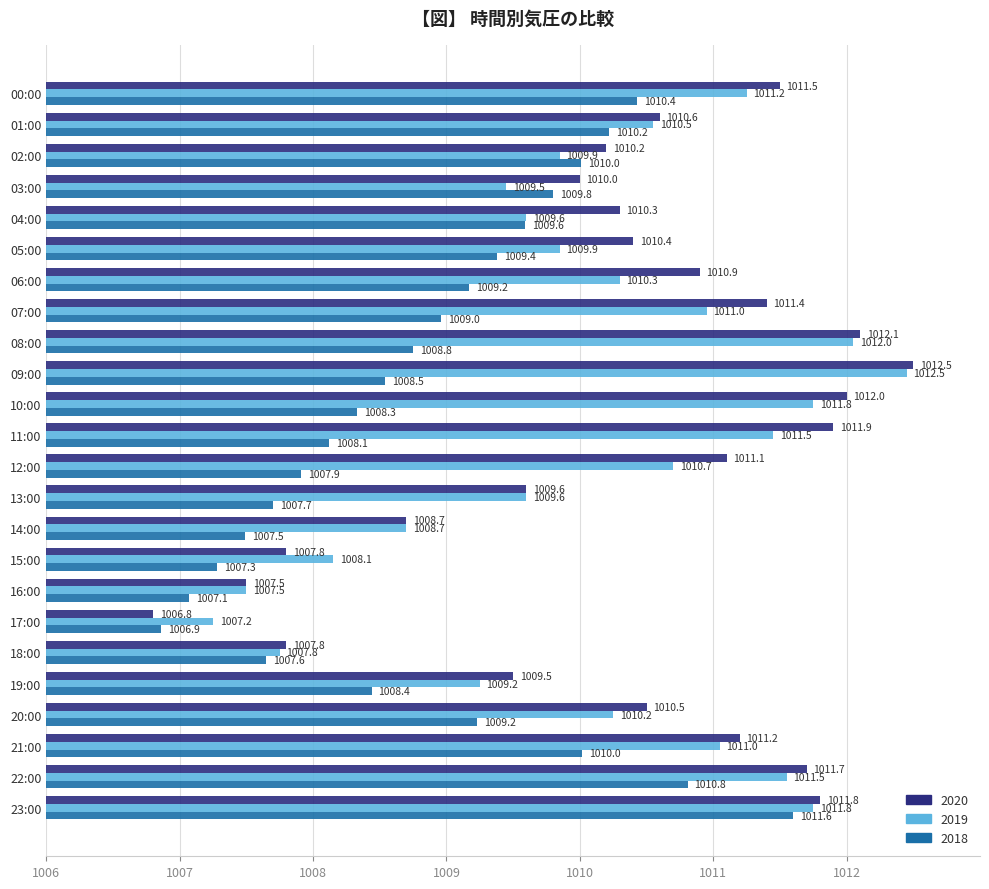

Between 01:00 and 15:00, which is larger?

01:00